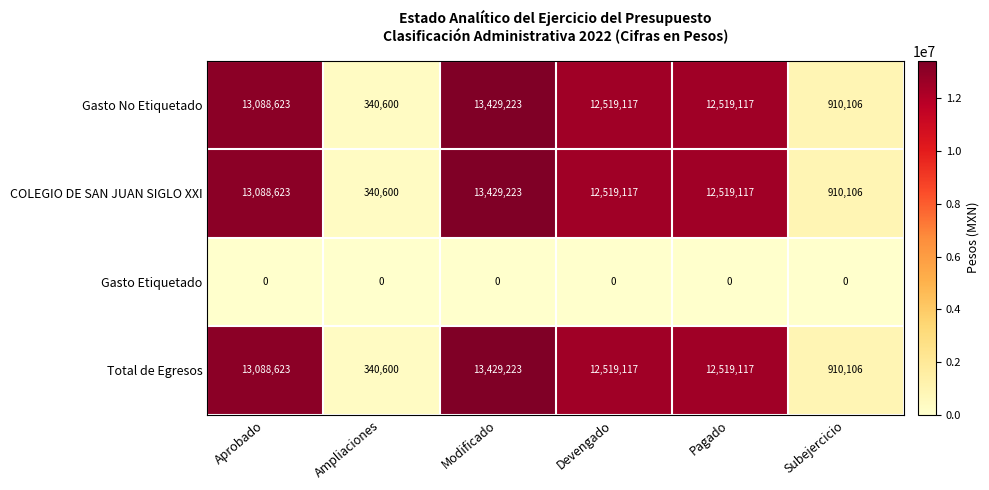

What is the difference between the highest and lowest values at Pagado?

12519117